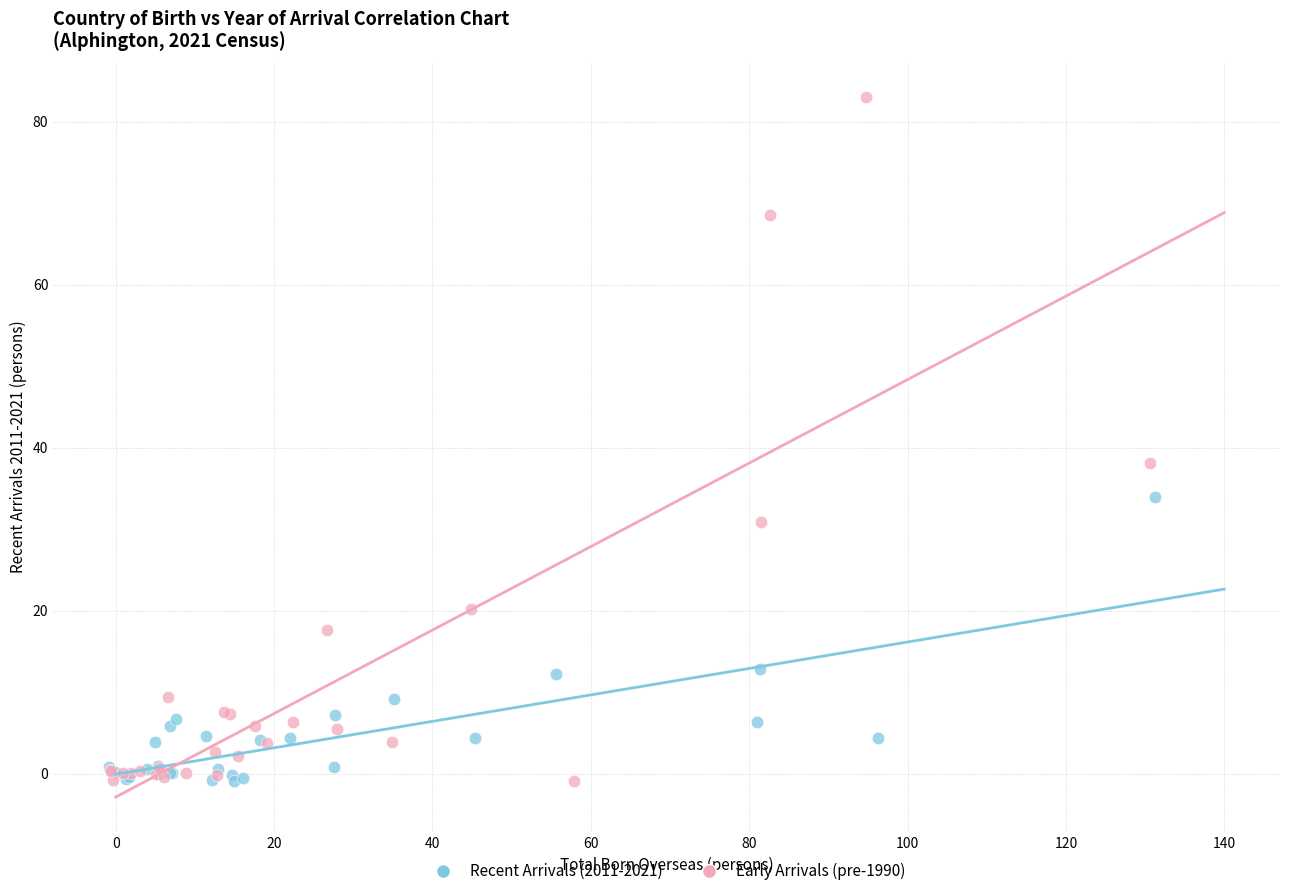

Which series contains the highest Y value?

Early Arrivals (pre-1990)